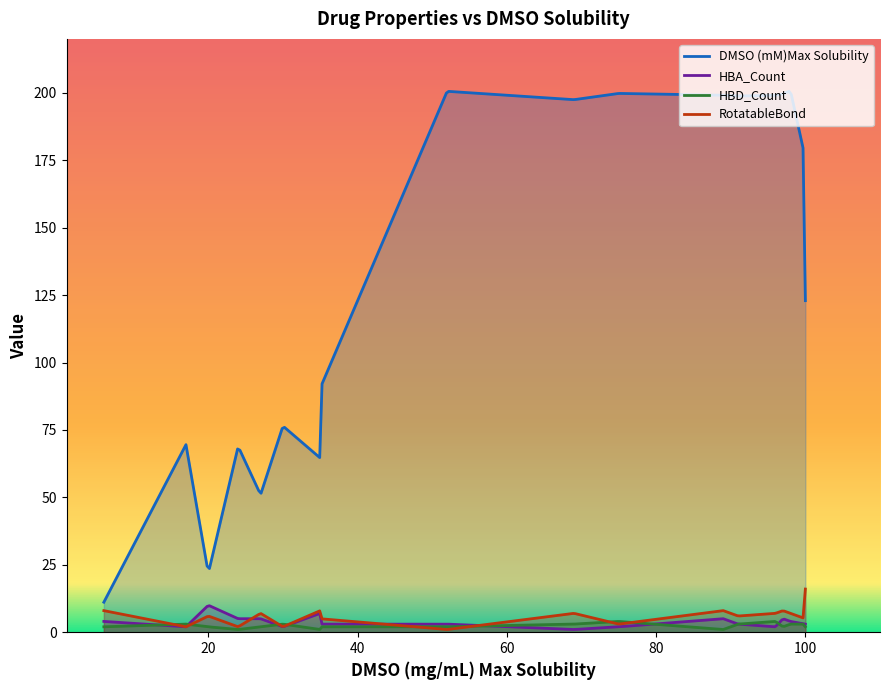

What value does the HBD_Count series have at 98?

3.0